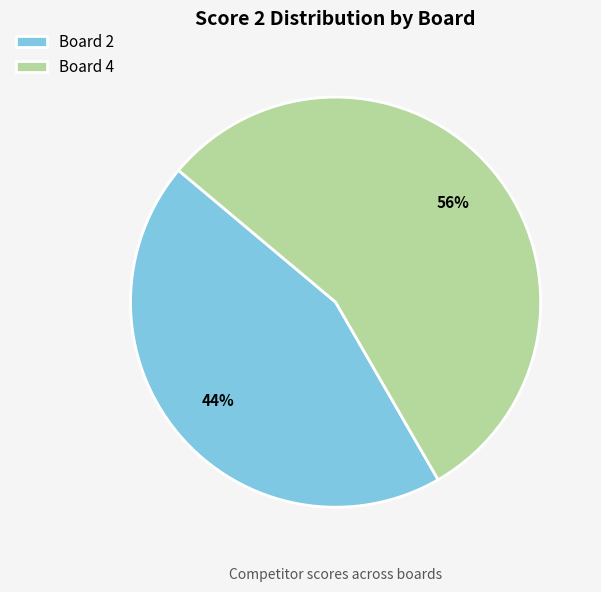

What is the smallest slice in the pie chart?

Board 2